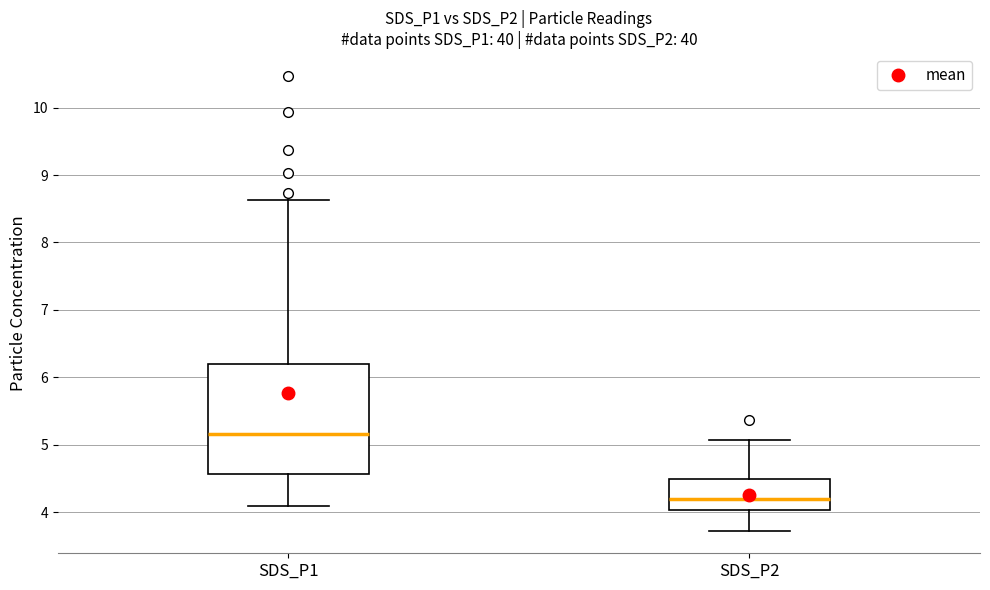

Where does the median line of the box for SDS_P1 sit on the y-axis? The values are not printed on the chart, so give them approximately, as read against the axis.

5.2